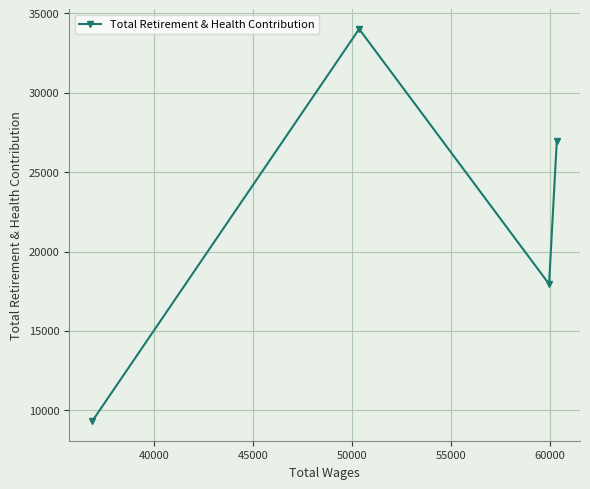

What is the smallest value displayed?

9315